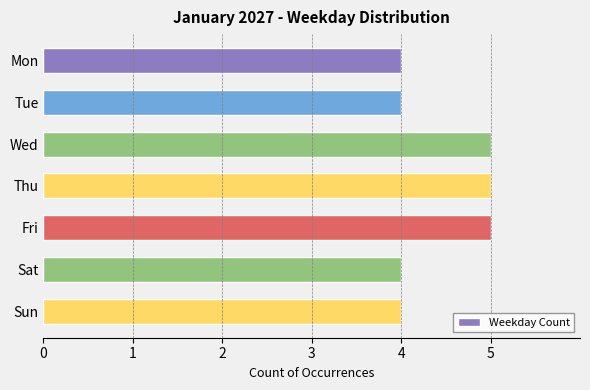

How many data points does each series have?

7